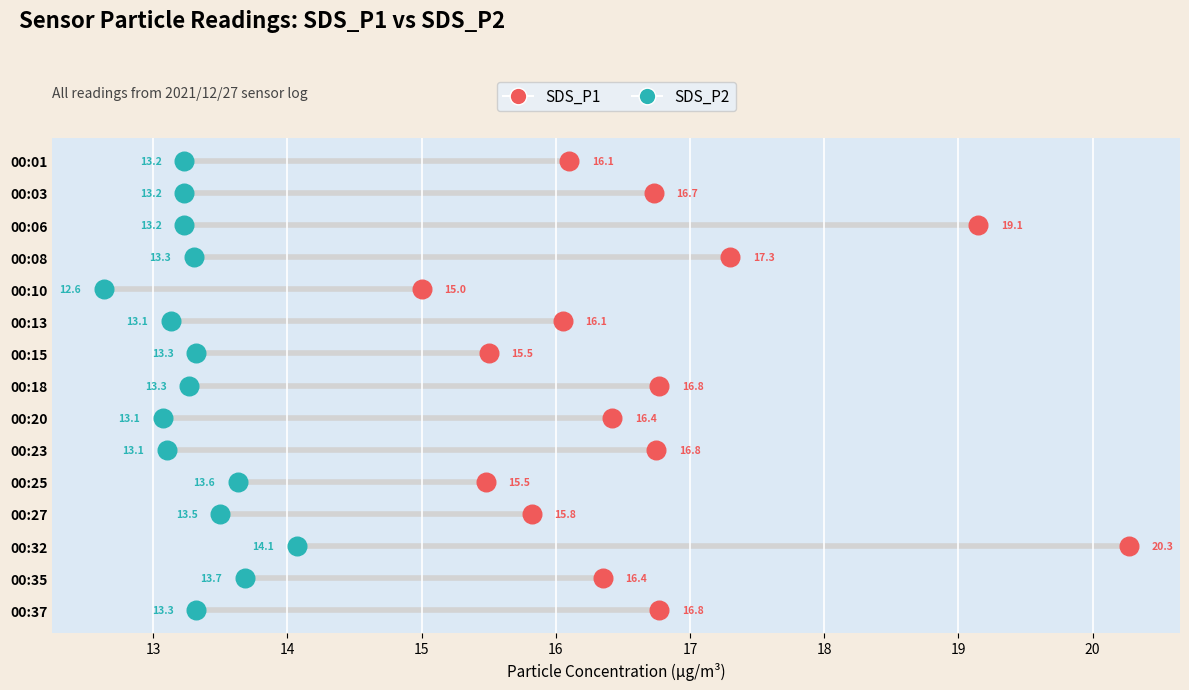

What are all the series names shown in the legend?

SDS_P1, SDS_P2